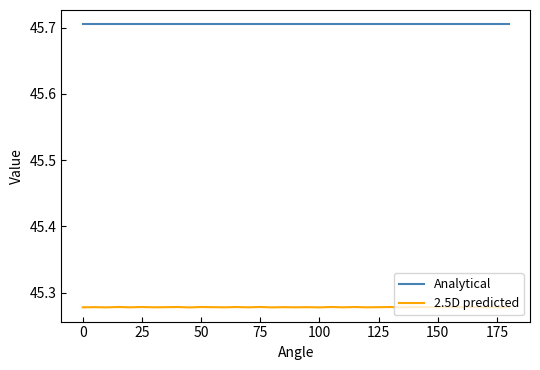

Which series has the largest total across all categories?

Analytical